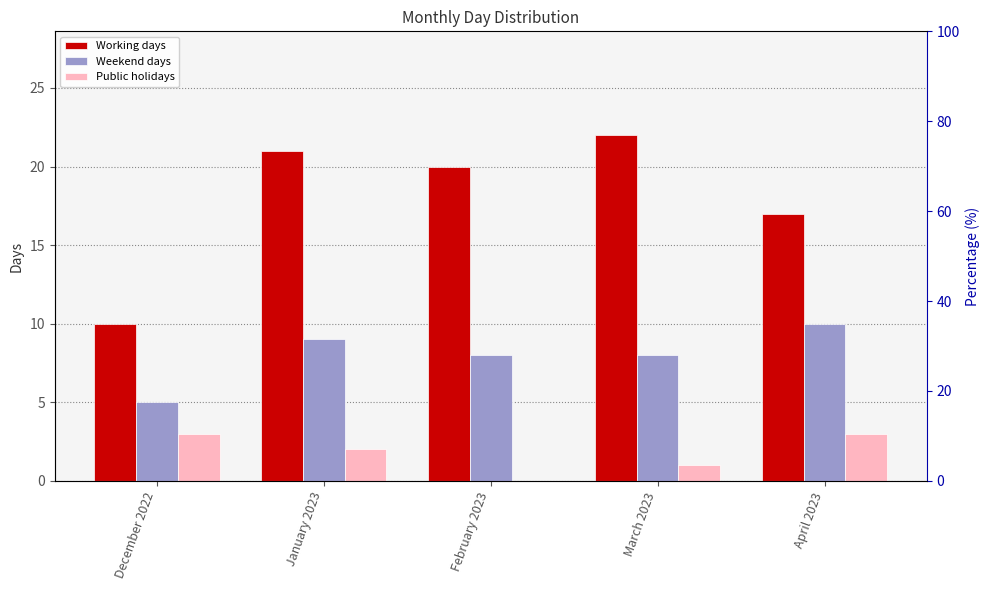

Rank the series by their average value, from highest to lowest.

Working days, Weekend days, Public holidays